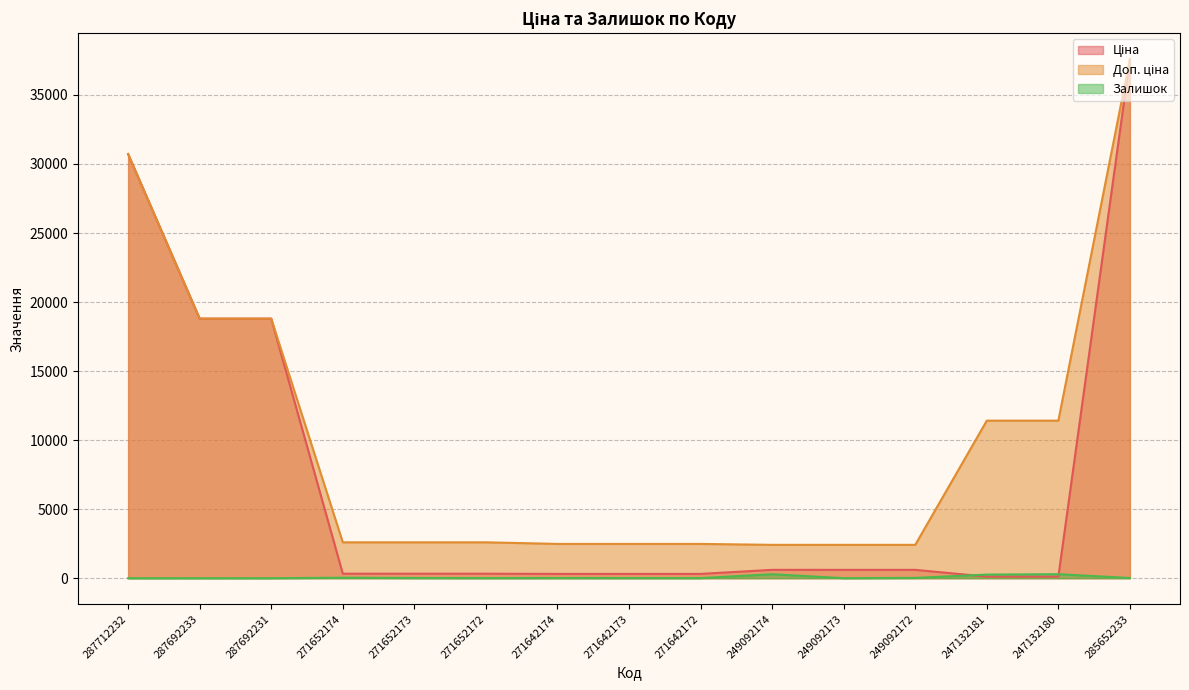

Does the chart have visible grid lines?

Yes